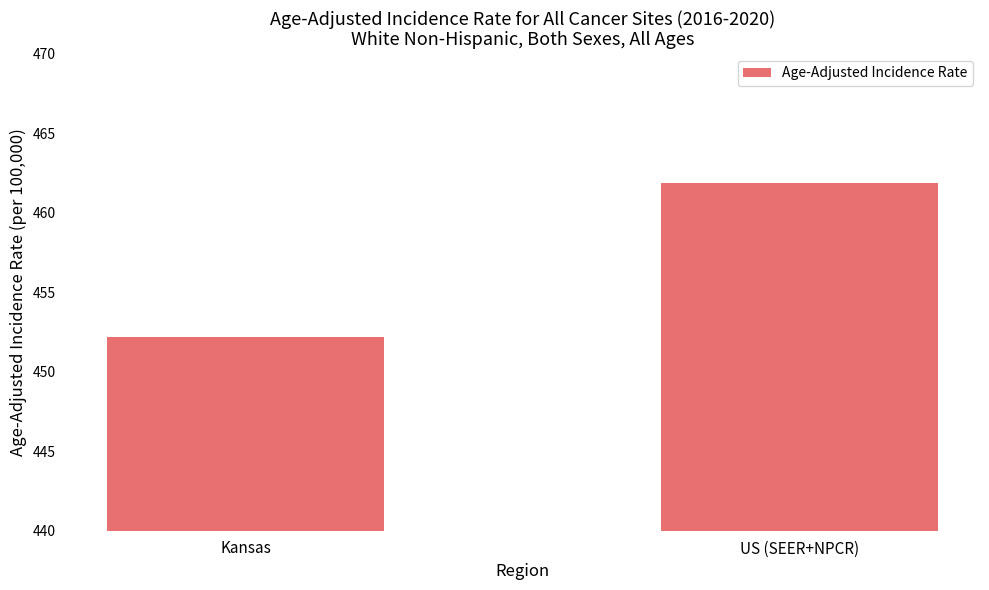

At which label is the value closest to 457?

Kansas